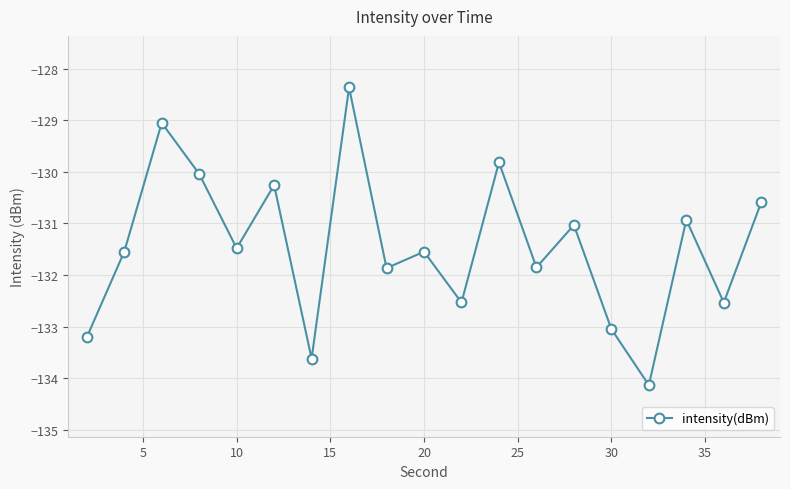

Count the number of categories in the chart.

19